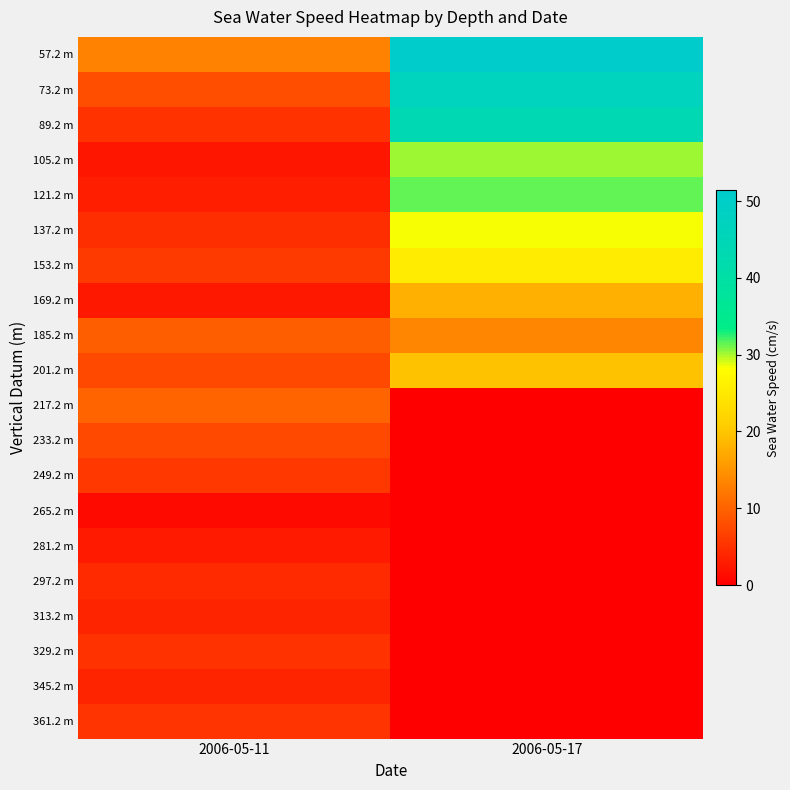

Which has a higher value, 2006-05-11 or 2006-05-17?

2006-05-17